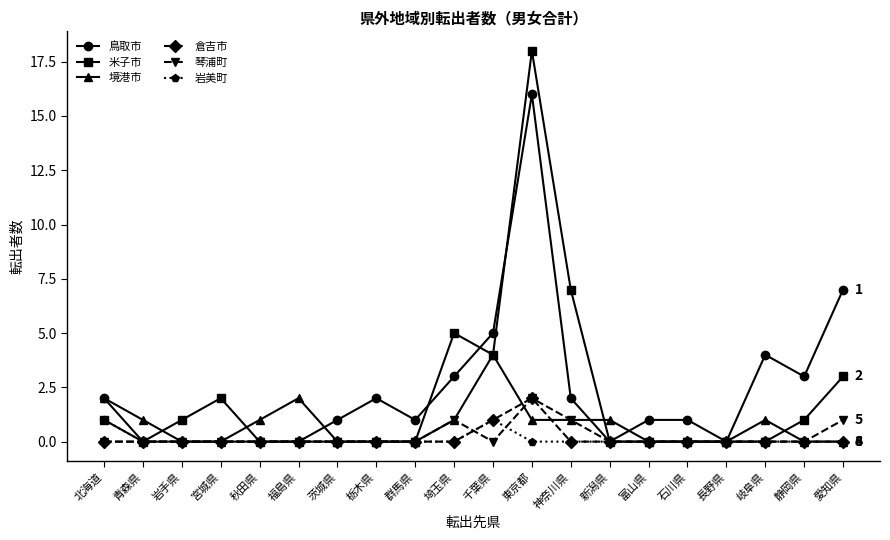

How many data points does each series have?

20